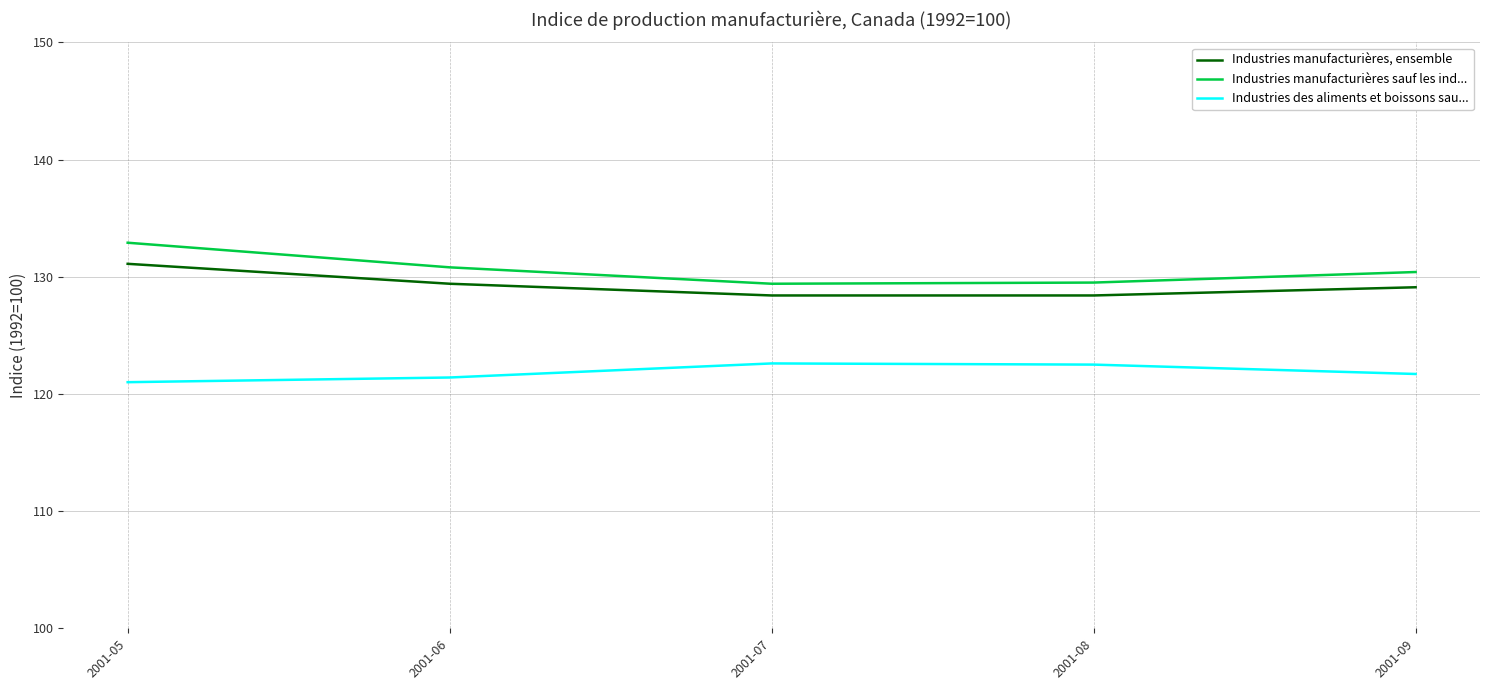

What is the total value across all series at 2001-05?

385.0